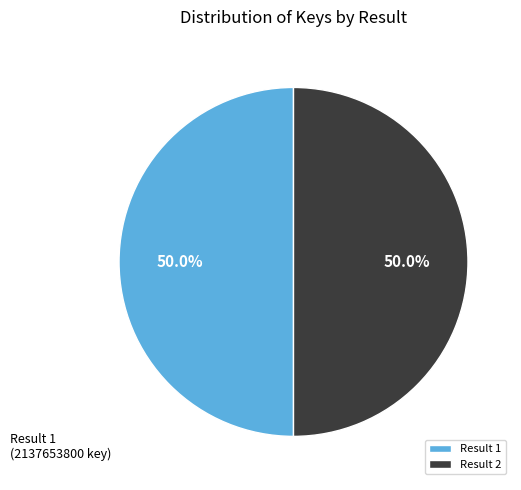

Approximately how many times larger is the value at Result 1 compared to Result 2?

1.0